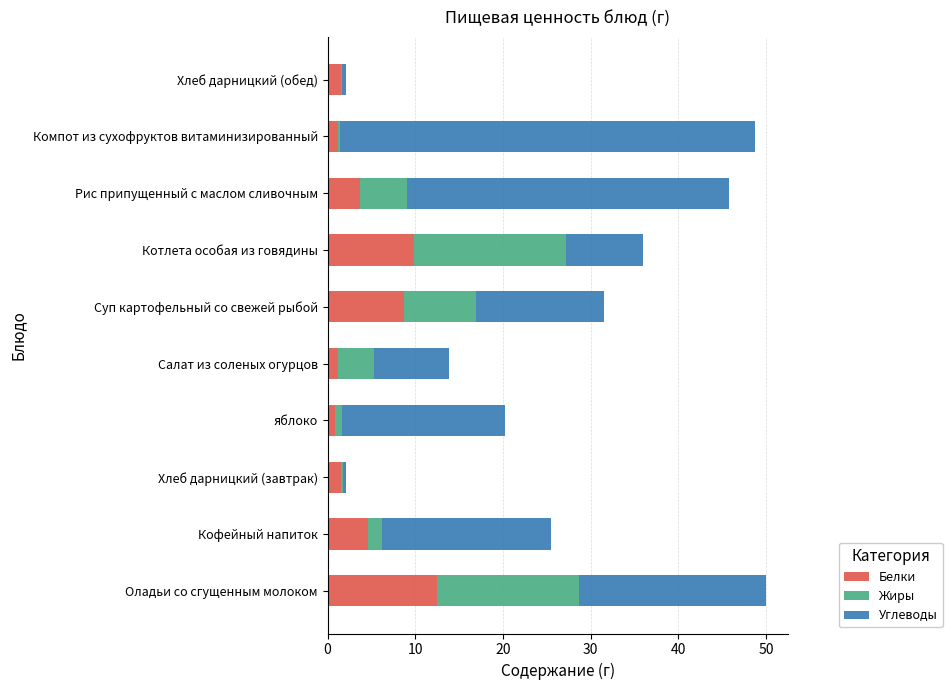

What value does the Белки series have at Оладьи со сгущенным молоком?

12.5